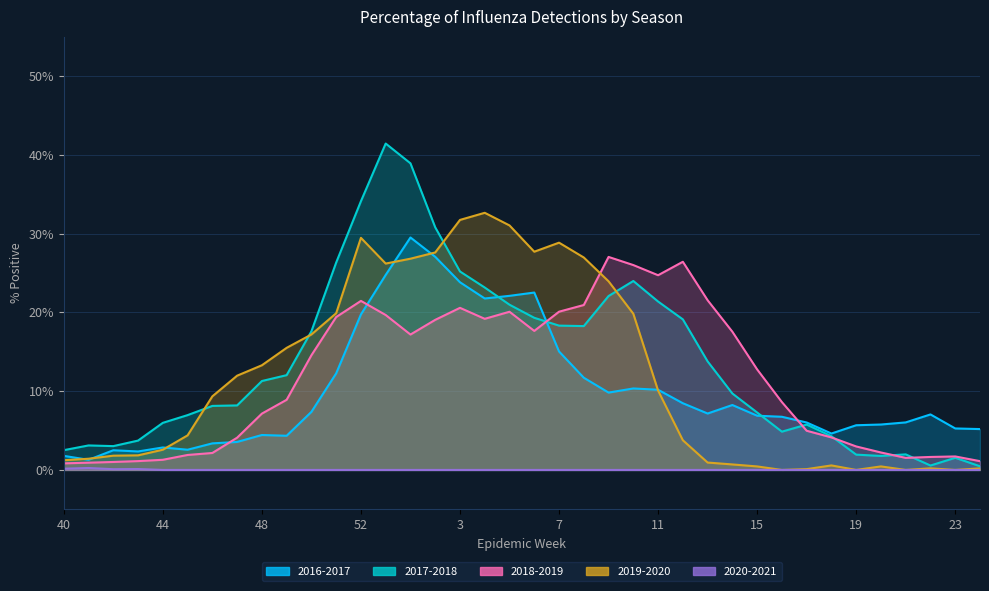

What is the average value of the 2017-2018 series?

0.1